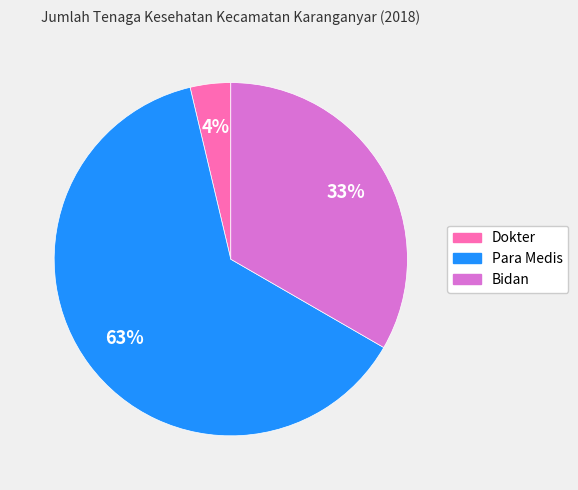

How many segments does this pie chart have?

3